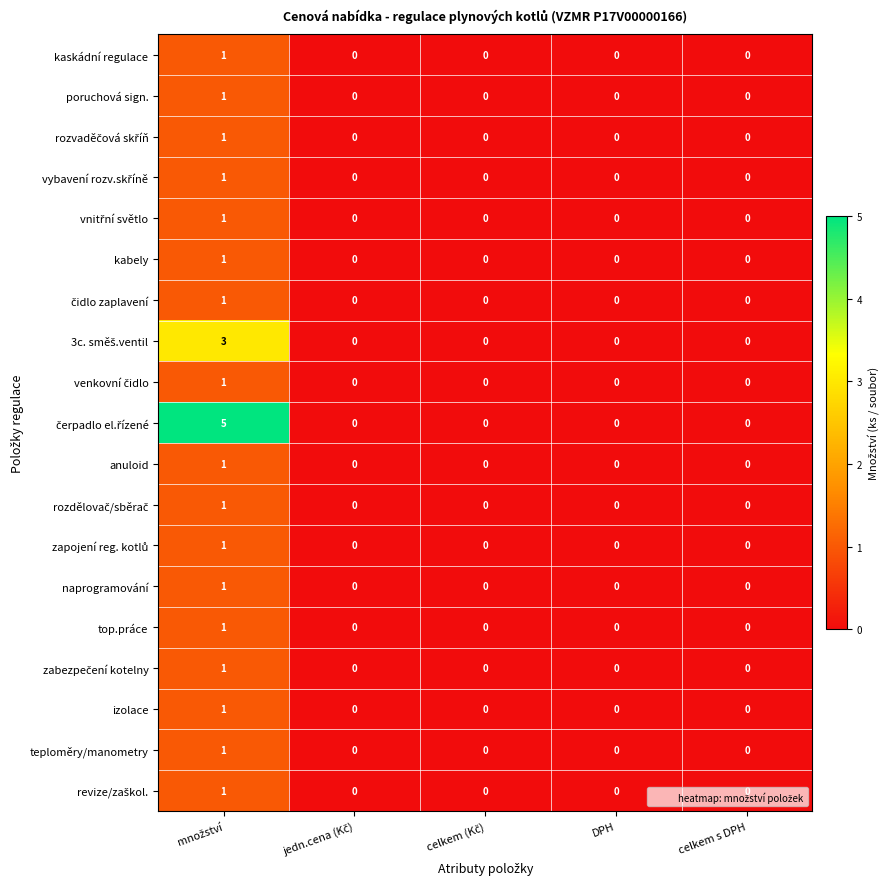

How many values in naprogramování are above zero?

1